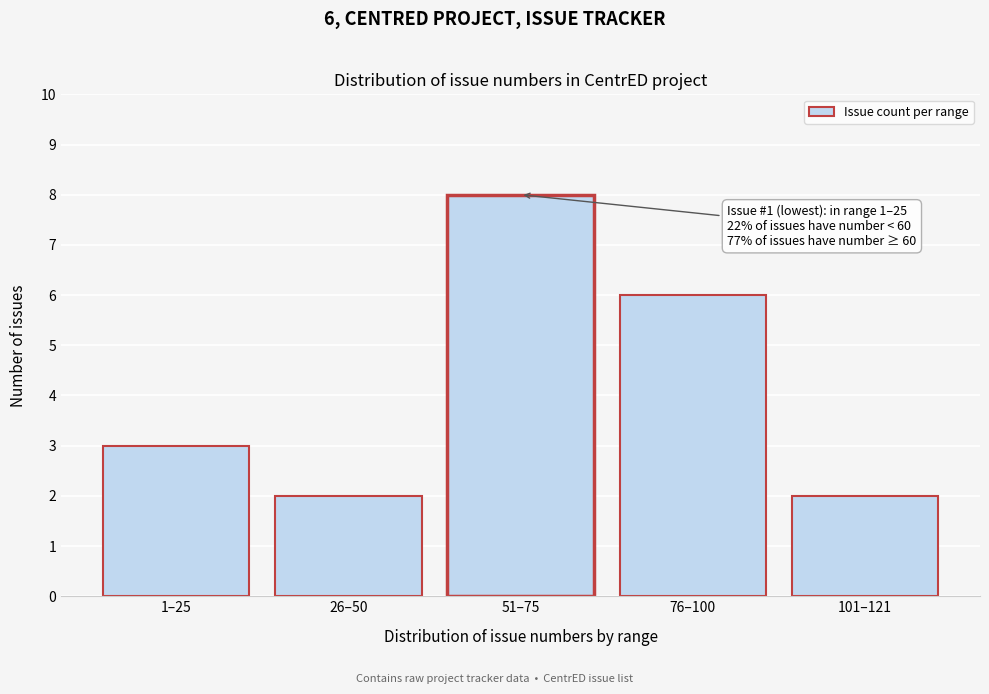

Reading left to right, what are all the values shown in this chart?

1–25=3	26–50=2	51–75=8	76–100=6	101–121=2